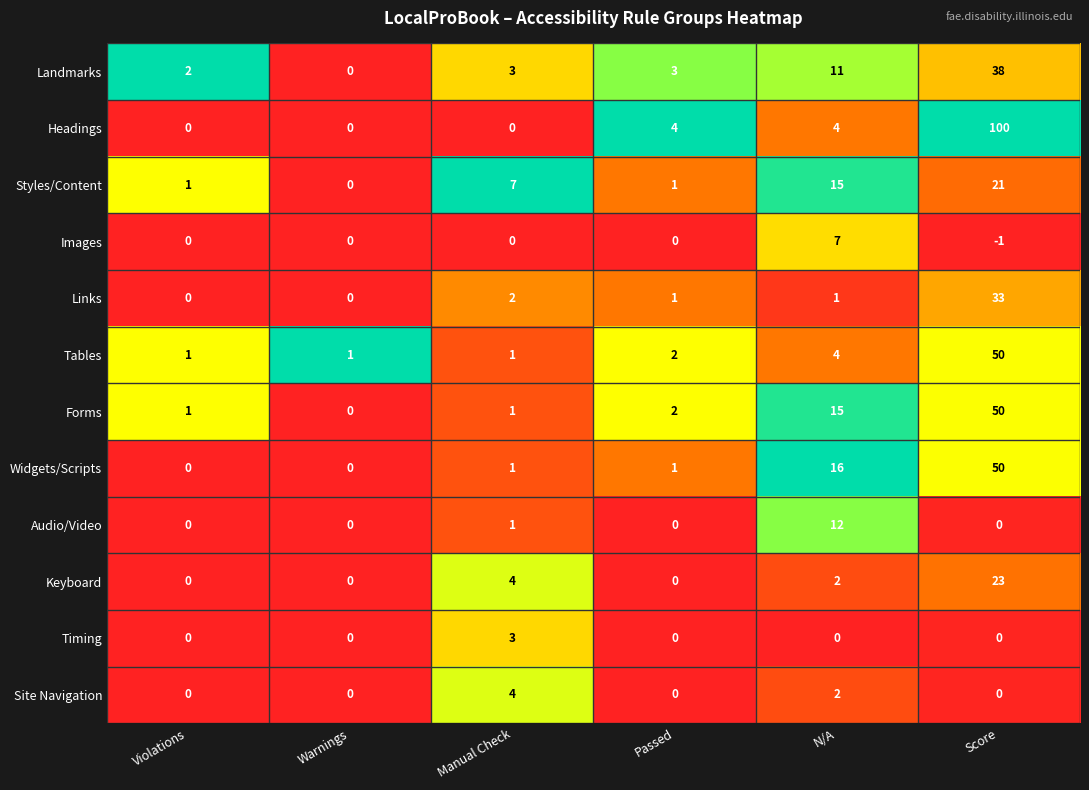

Is it true that Headings equals 100 at Score?

True